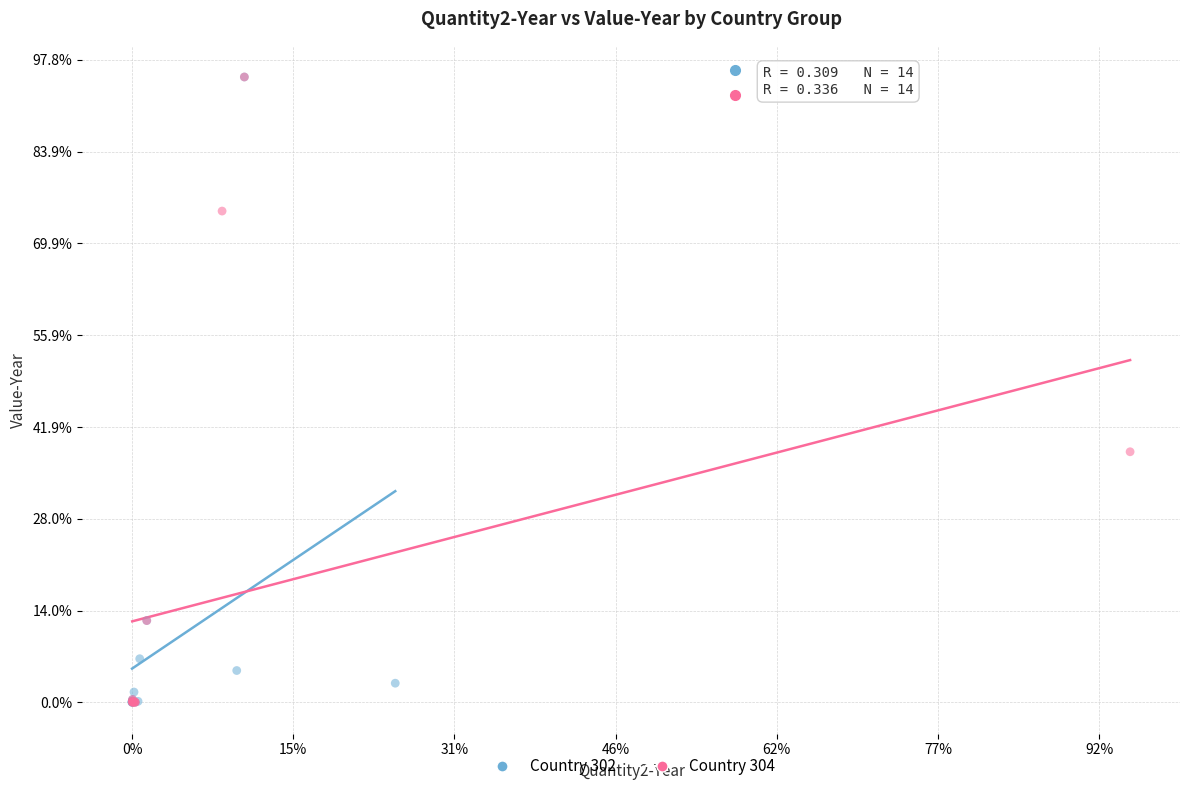

What are all the series names shown in the legend?

Country 302, Country 304